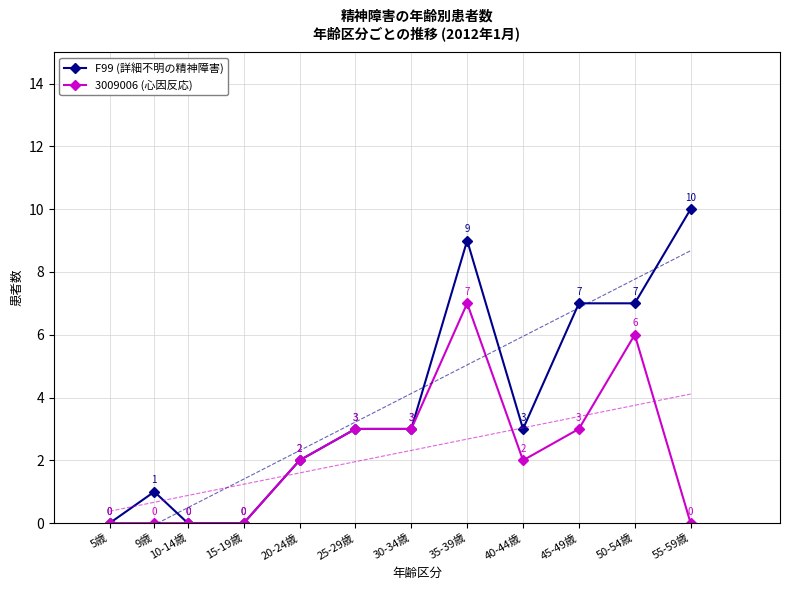

In 3009006 (心因反応), how many points are lower than both neighbors (excluding endpoints)?

1